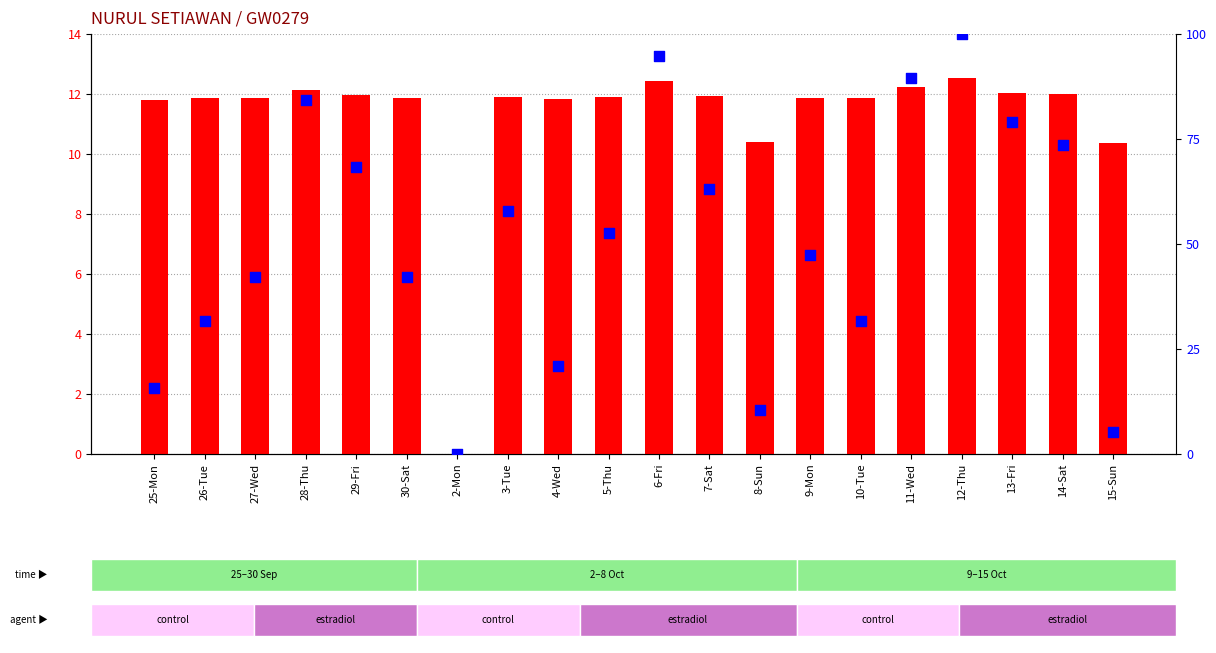

Which series has the largest Y range (max minus min)?

percentile rank within the sample